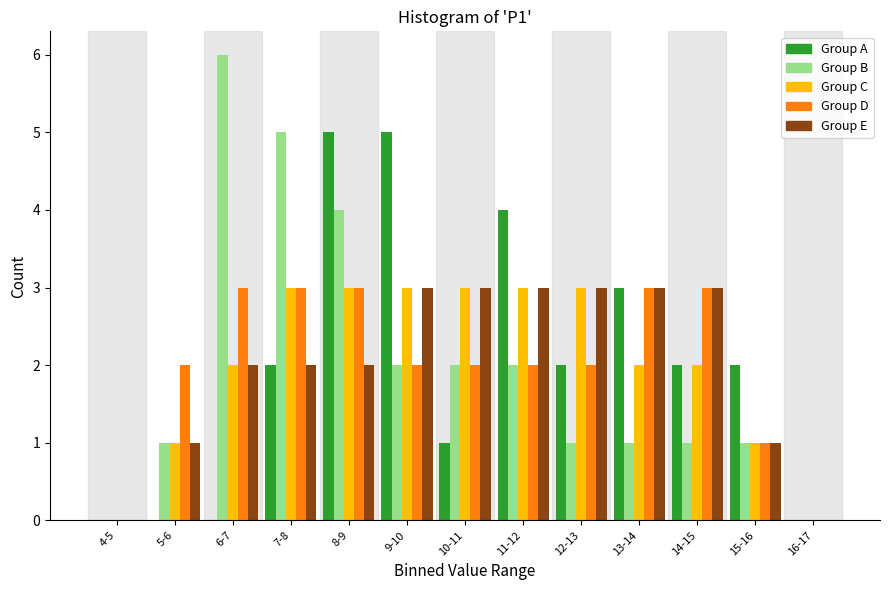

What is the sum of all Group C values?

26